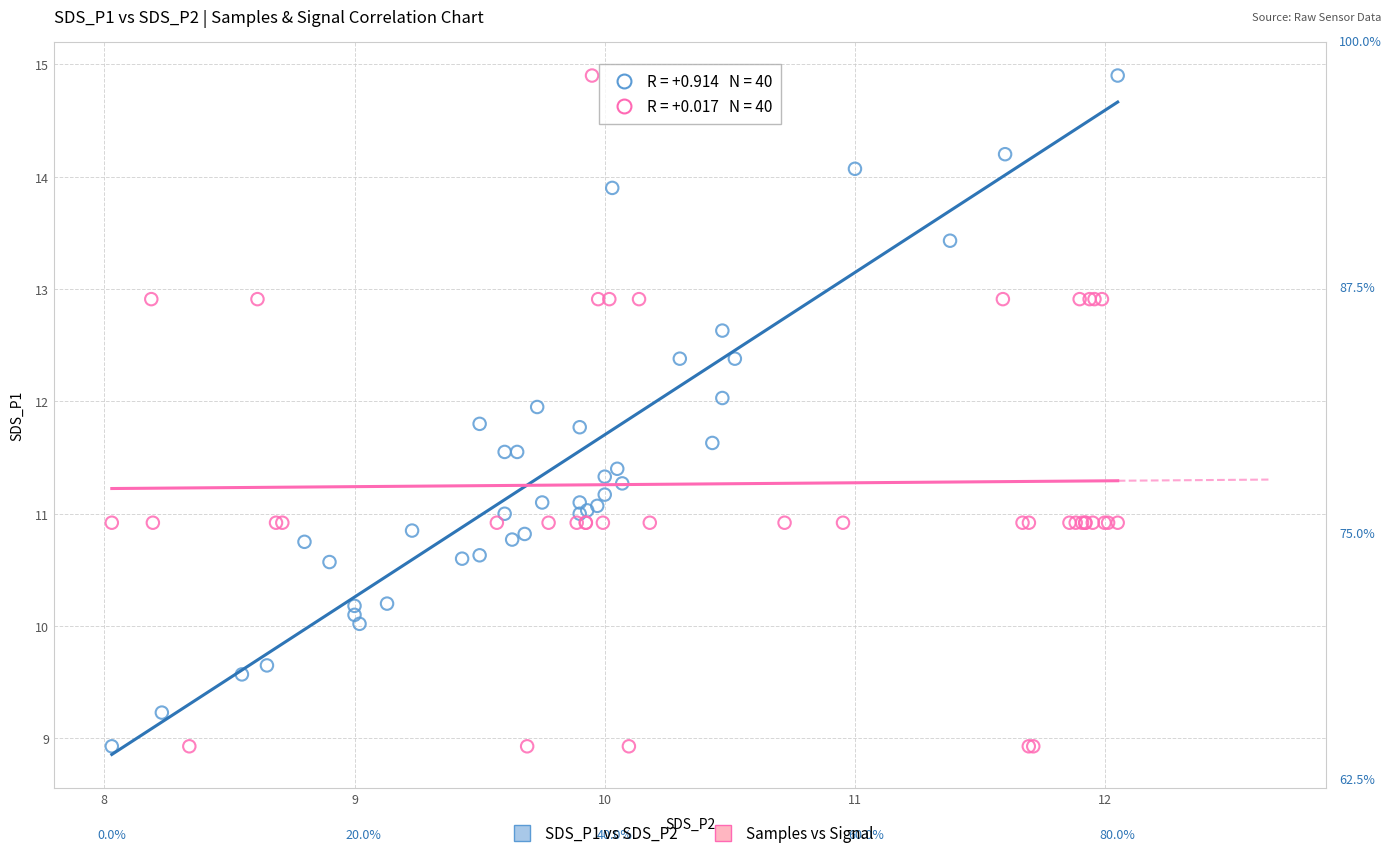

What are all the series names shown in the legend?

SDS_P1 vs SDS_P2, Samples vs Signal